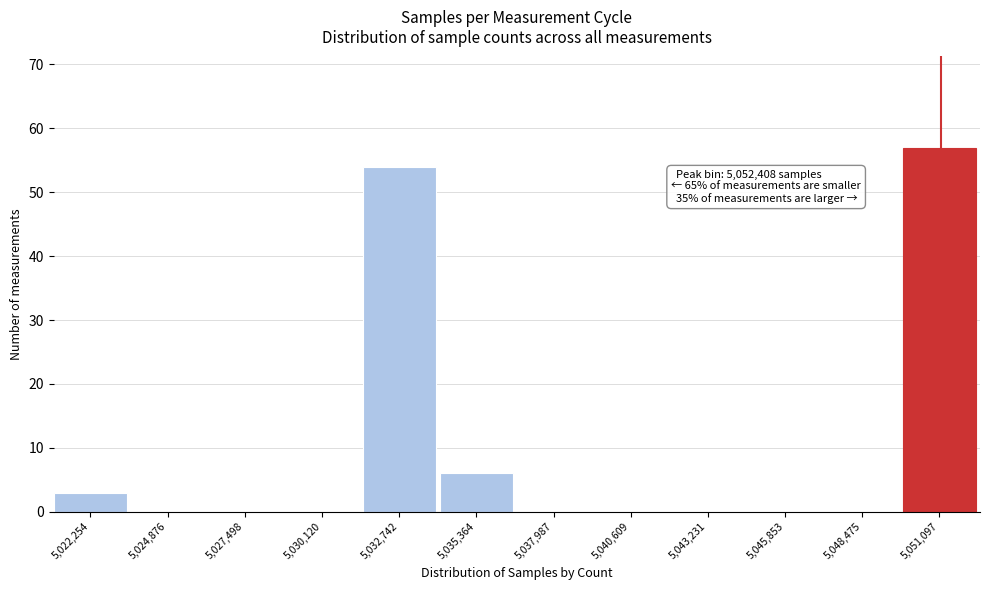

Reading left to right, list all the values displayed in this chart.

5,022,254=3	5,024,876=0	5,027,498=0	5,030,120=0	5,032,742=54	5,035,364=6	5,037,987=0	5,040,609=0	5,043,231=0	5,045,853=0	5,048,475=0	5,051,097=57